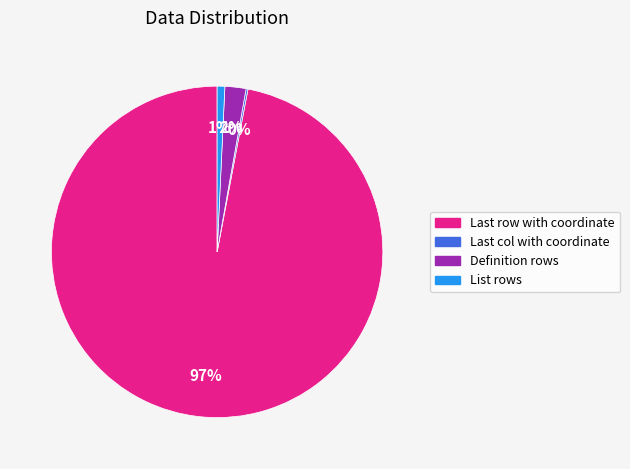

To the nearest percent, what is the average slice percentage?

25%